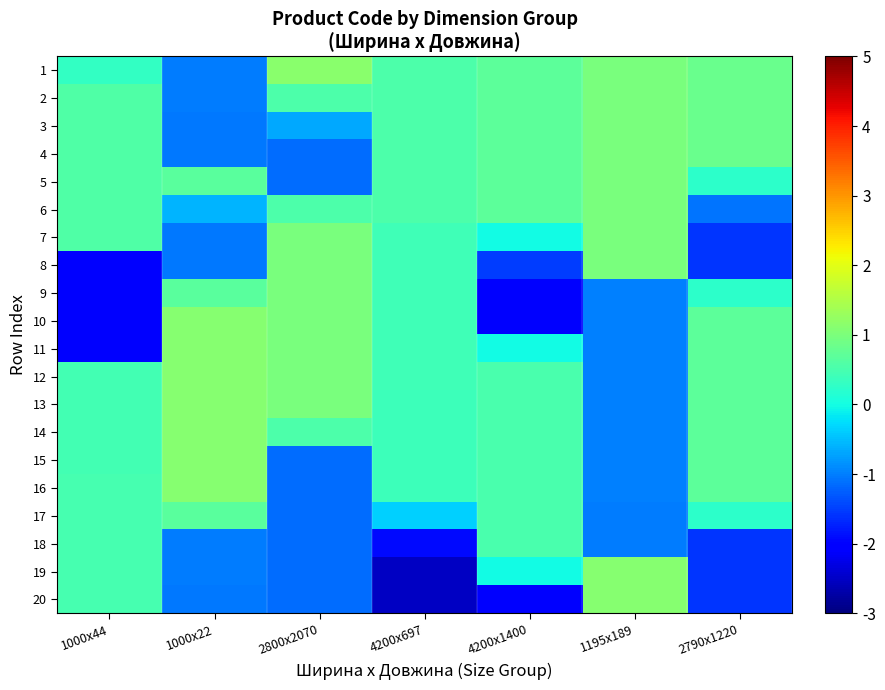

Rank the series by their maximum value, from lowest to highest.

18, 17, 3, 6, 5, 4, 2, 8, 9, 7, 20, 19, 11, 16, 15, 14, 13, 12, 10, 1